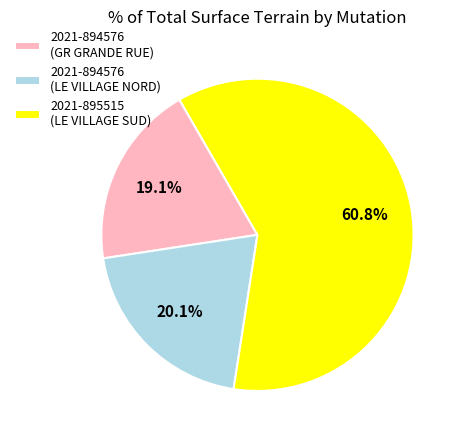

Which category has the biggest portion of the pie?

2021-895515 (LE VILLAGE SUD)